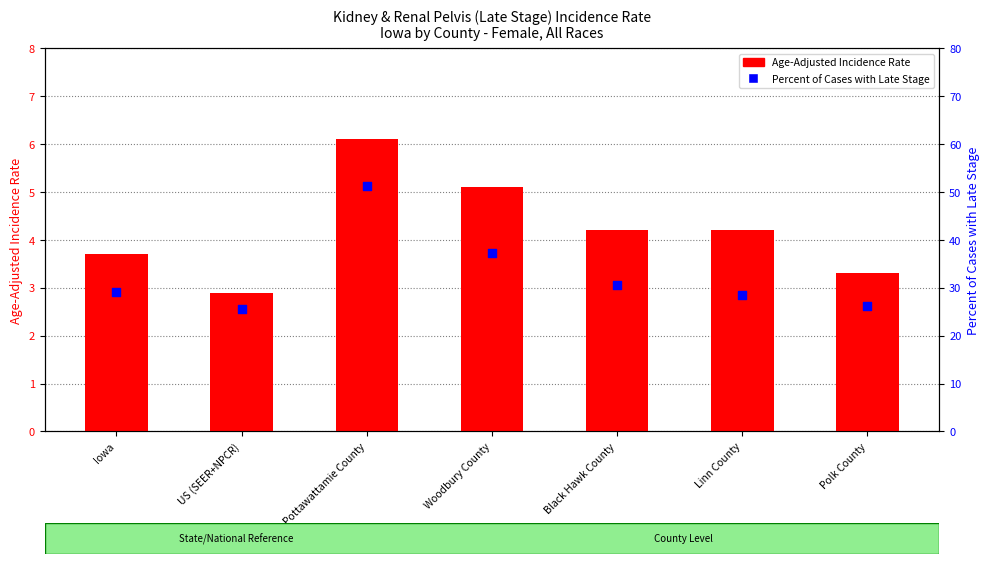

Which series reaches the minimum Y coordinate?

Age-Adjusted Incidence Rate